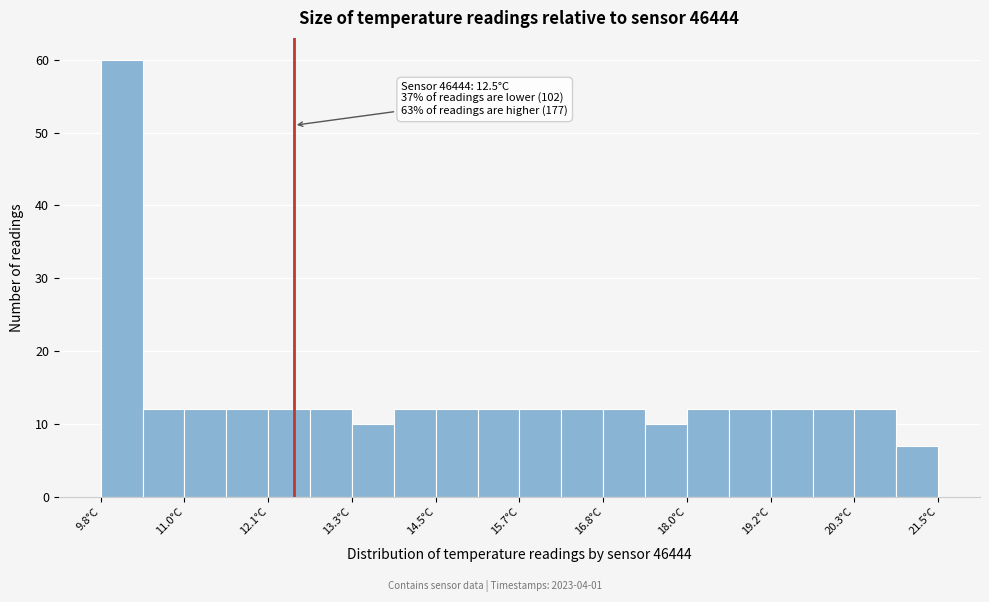

Read against the x-axis, roughly where is the centre of the tallest bar?

10.0